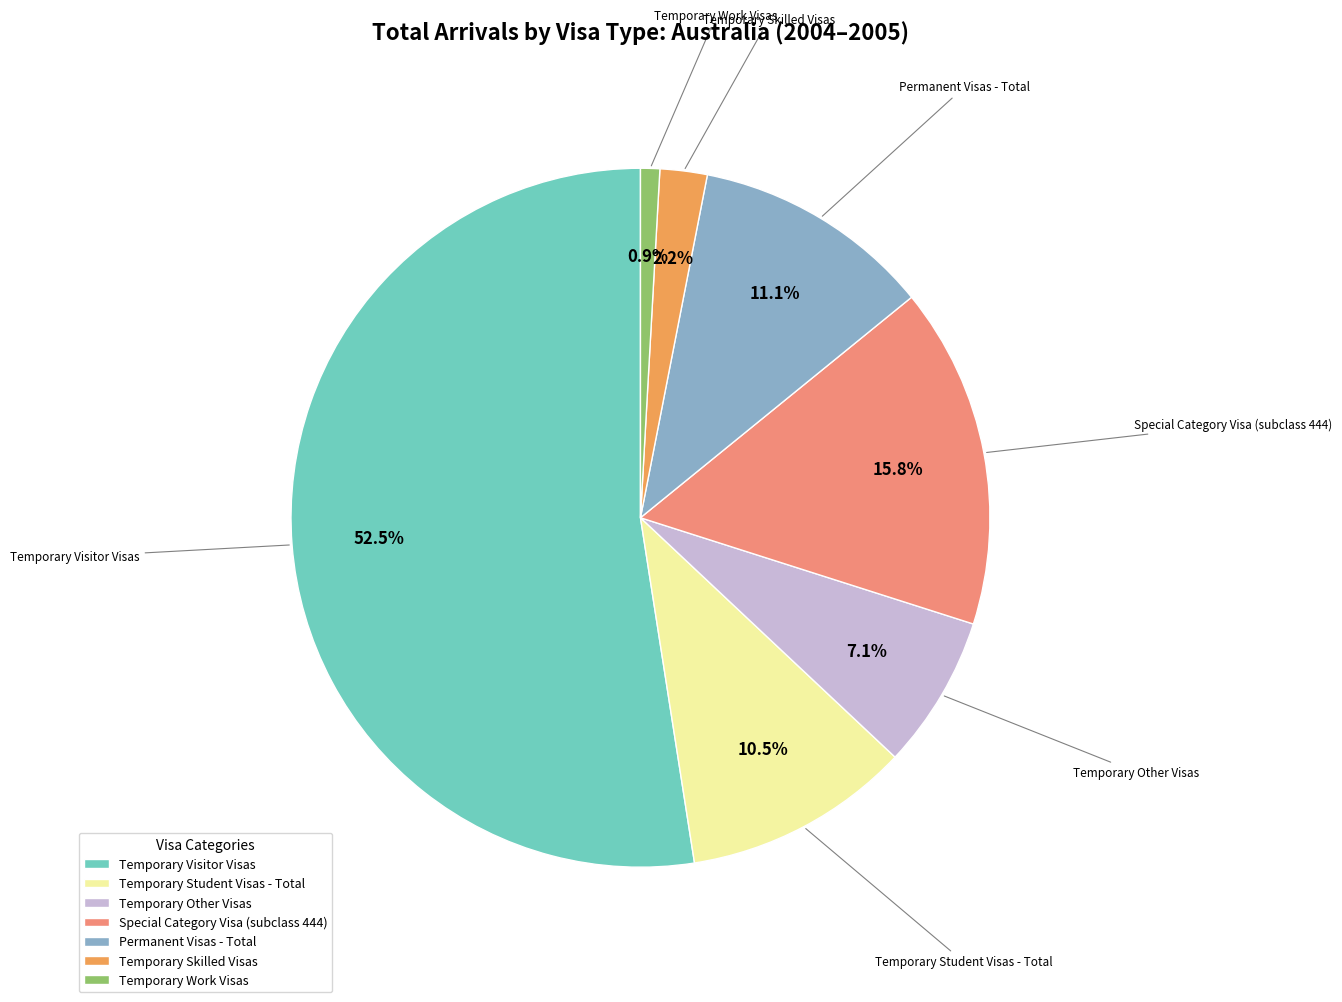

Between Temporary Visitor Visas and Permanent Visas - Total, which is larger?

Temporary Visitor Visas